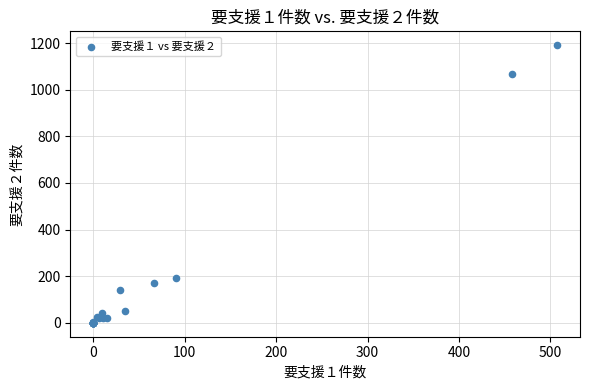

What Y value in the scatter plot is closest to 595?

193